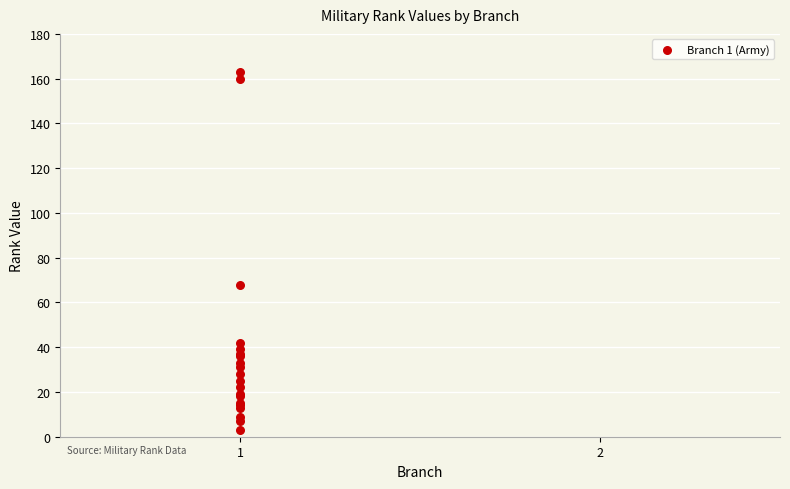

What Y value in the scatter plot is closest to 83?

68